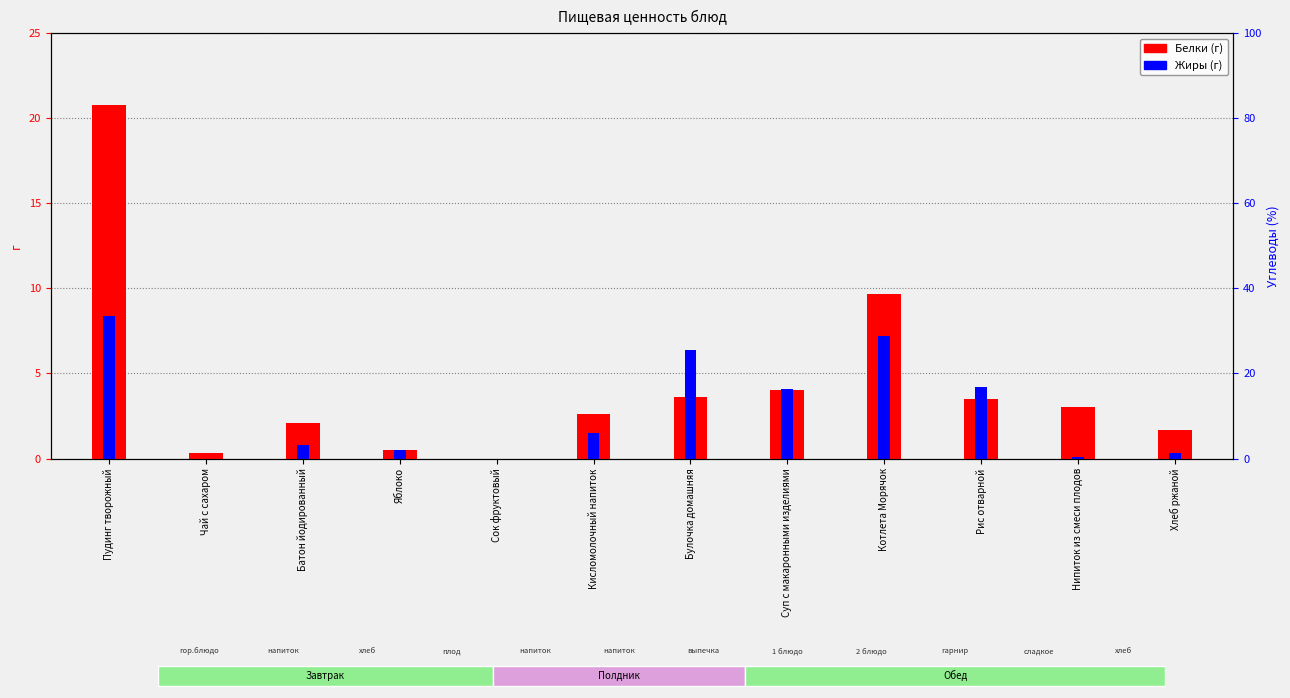

Does the chart contain any negative values?

No